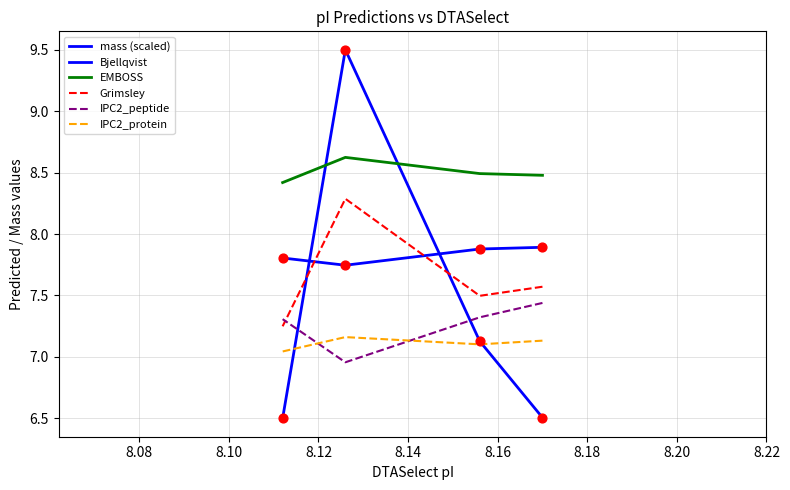

At how many categories does at least one series exceed 7?

4